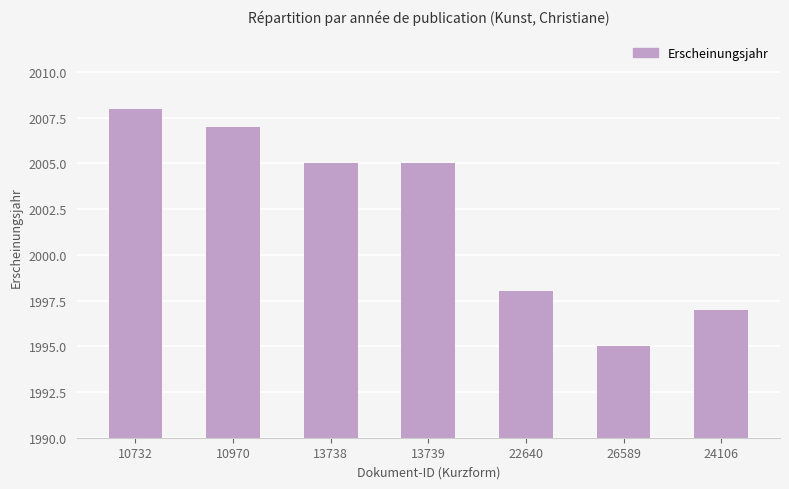

What is the sum of all values?

14015